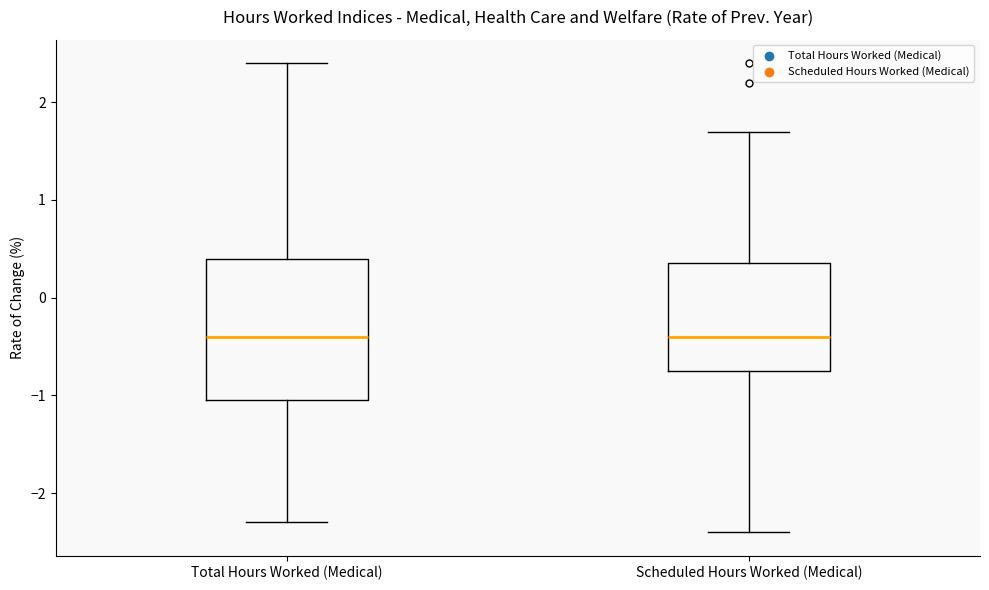

Reading left to right, transcribe this box plot: for each box, give where its median line is, the range the box spans, and where its two whiskers end, as read against the y-axis. The values are not printed on the chart, so give them approximately, as read against the axis.

Total Hours Worked (Medical): median -0.4, box -1.0 to 0.4, whiskers -2.3 to 2.4
Scheduled Hours Worked (Medical): median -0.4, box -0.7 to 0.4, whiskers -2.4 to 1.7